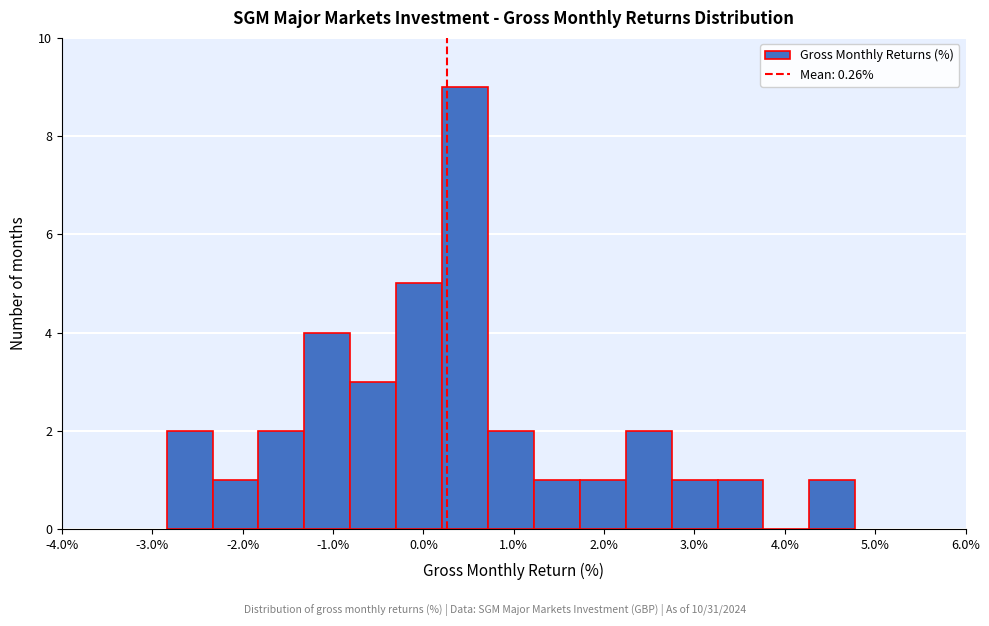

Reading left to right, transcribe this chart: for each bar, give the range it covers on the x-axis and its height. Neither the bar edges nor the heights are printed on the chart, so give them approximately, as read against the axes.

-2.8 to -2.3: 2
-2.3 to -1.8: 1
-1.8 to -1.3: 2
-1.3 to -0.8: 4
-0.8 to -0.3: 3
-0.3 to 0.2: 5
0.2 to 0.7: 9
0.7 to 1.2: 2
1.2 to 1.7: 1
1.7 to 2.2: 1
2.2 to 2.7: 2
2.7 to 3.3: 1
3.3 to 3.8: 1
3.8 to 4.3: 0
4.3 to 4.8: 1